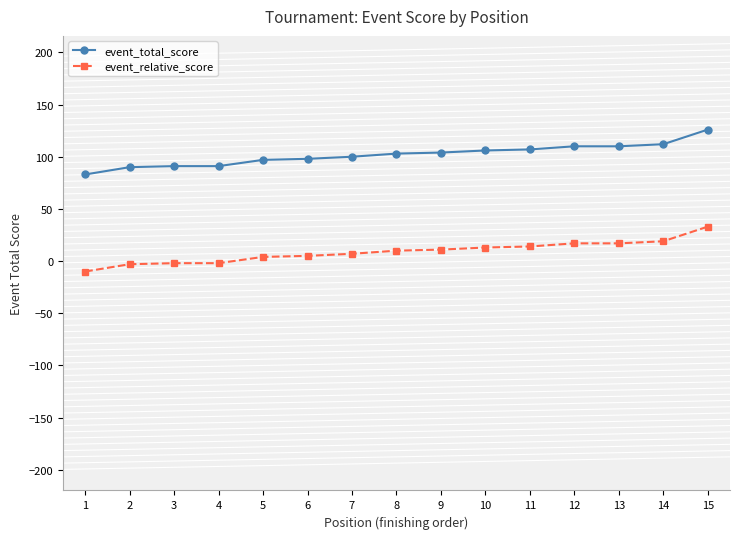

What is the difference between the highest and lowest values at 6?

93